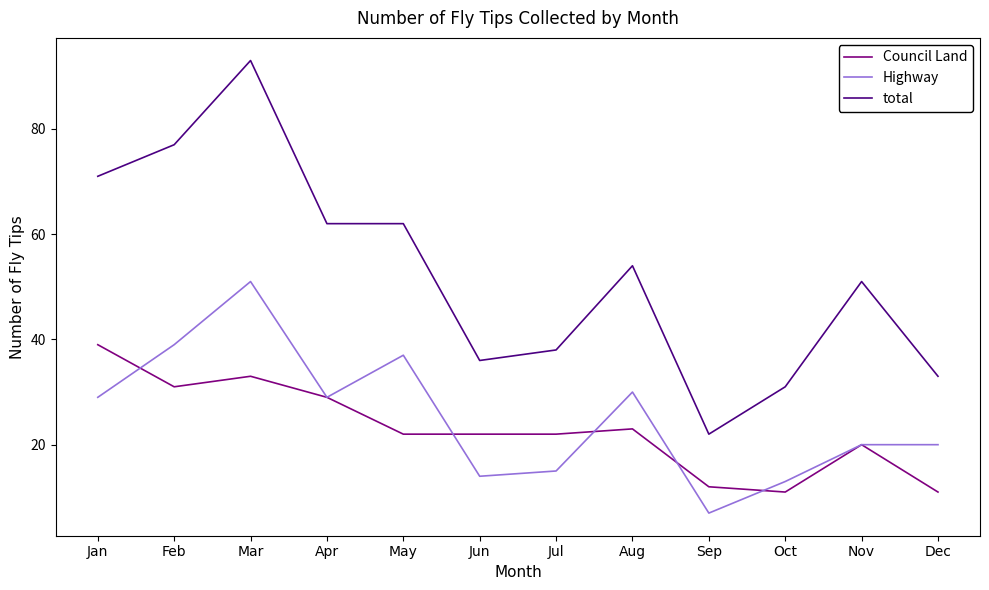

What is the total value across all series at Sep?

41